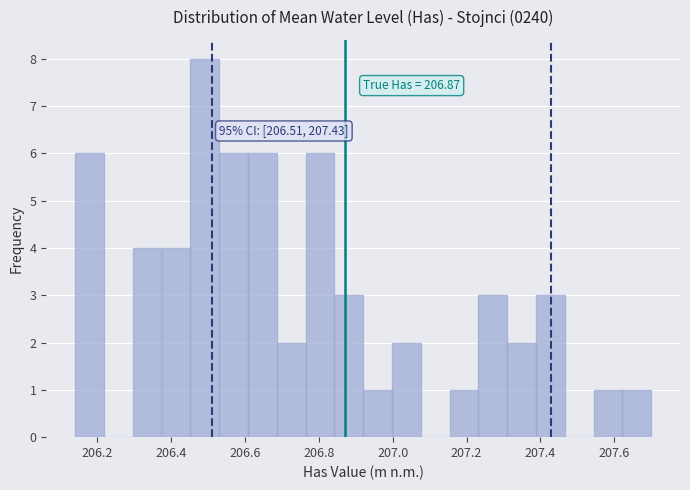

Read against the x-axis, roughly where is the centre of the tallest bar?

206.50